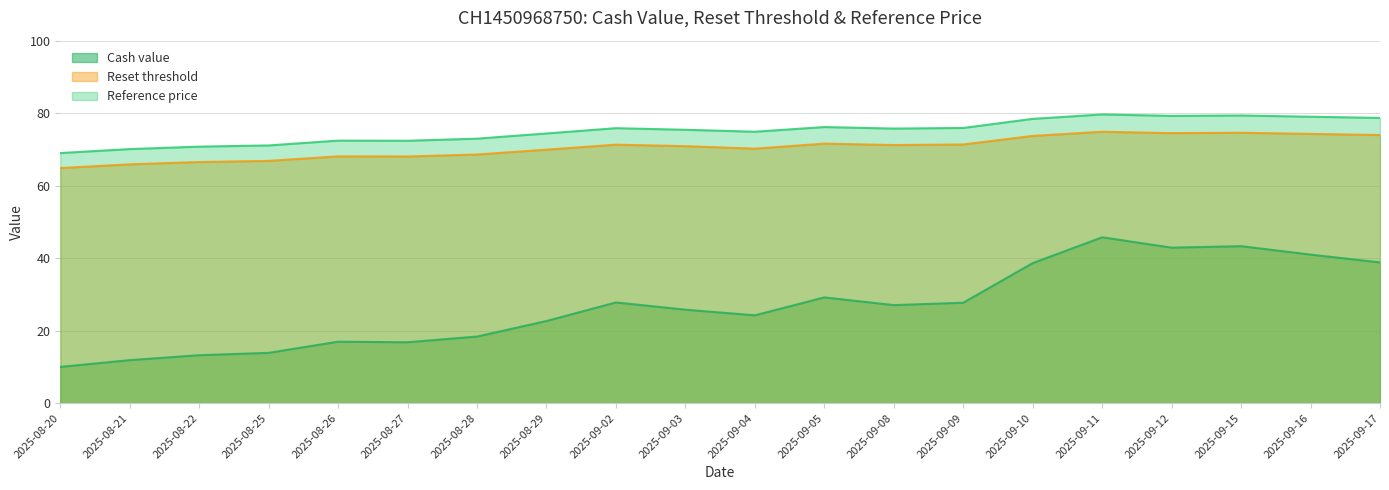

At which category does Reset threshold reach its first local peak?

2025-08-26